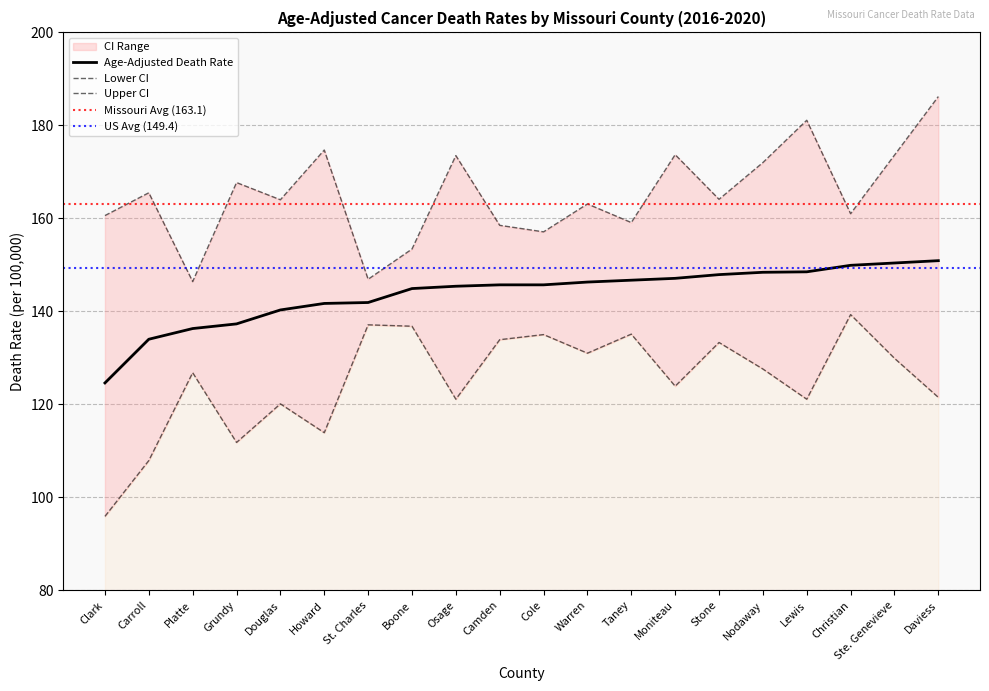

Reading left to right, list all the values displayed in this chart.

Age-Adjusted Death Rate: Clark=124.6	Carroll=134.0	Platte=136.3	Grundy=137.3	Douglas=140.3	Howard=141.7	St. Charles=141.9	Boone=144.9	Osage=145.4	Camden=145.7	Cole=145.7	Warren=146.3	Taney=146.7	Moniteau=147.1	Stone=147.9	Nodaway=148.4	Lewis=148.5	Christian=149.9	Ste. Genevieve=150.4	Daviess=150.9
Lower CI: Clark=95.9	Carroll=107.9	Platte=126.8	Grundy=111.8	Douglas=120.1	Howard=113.9	St. Charles=137.1	Boone=136.8	Osage=121.1	Camden=133.9	Cole=135.0	Warren=131.0	Taney=135.1	Moniteau=123.9	Stone=133.3	Nodaway=127.6	Lewis=121.1	Christian=139.3	Ste. Genevieve=129.9	Daviess=121.5
Upper CI: Clark=160.6	Carroll=165.5	Platte=146.4	Grundy=167.7	Douglas=164.0	Howard=174.7	St. Charles=146.9	Boone=153.4	Osage=173.5	Camden=158.5	Cole=157.1	Warren=163.1	Taney=159.1	Moniteau=173.7	Stone=164.1	Nodaway=172.0	Lewis=181.1	Christian=161.0	Ste. Genevieve=173.6	Daviess=186.2